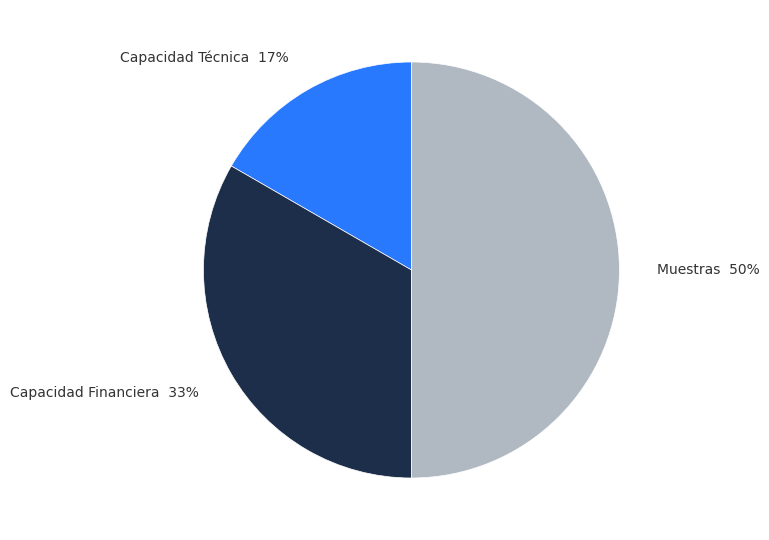

Is the sum of Muestras 50% and Capacidad Financiera 33% greater than half?

Yes